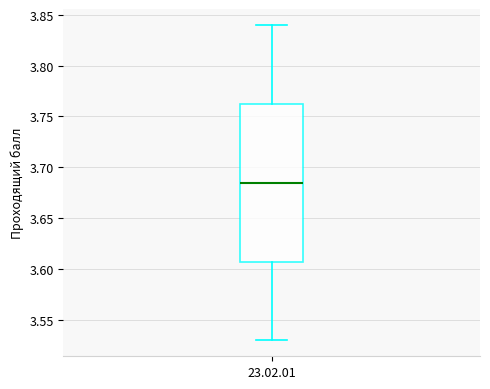

Read this box plot against the y-axis: the position of the median line, the range covered by the box, and the ends of both whiskers. The values are not printed on the chart, so give them approximately, as read against the axis.

median 3.685, box 3.610 to 3.765, whiskers 3.530 to 3.840